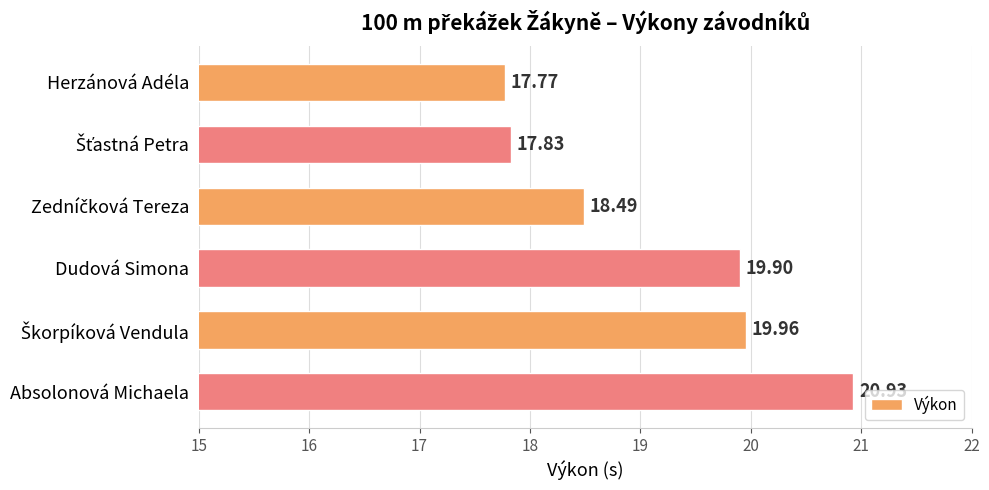

What is the sum of all values?

114.9